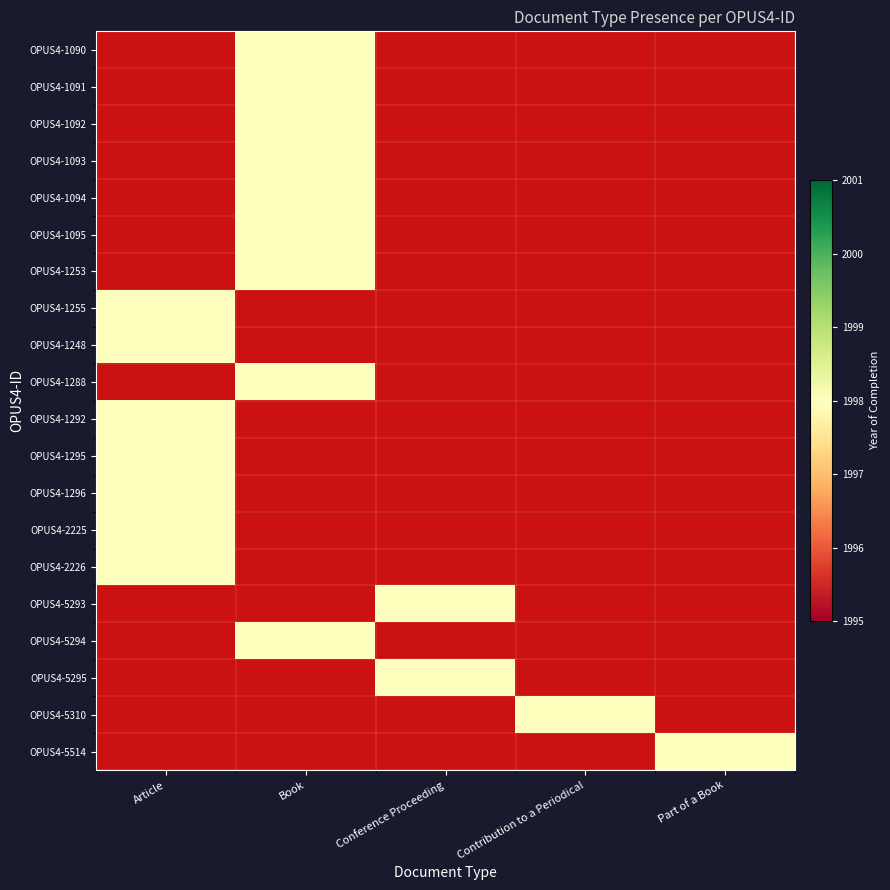

Between Contribution to a Periodical and Part of a Book, which is larger?

Part of a Book